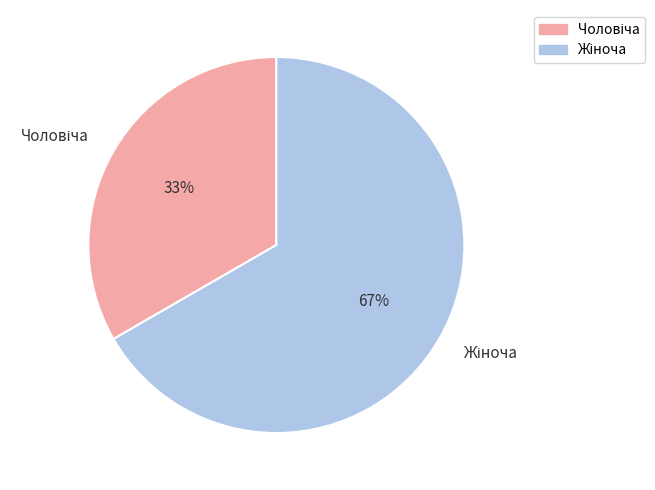

Is there a majority slice in this chart?

Yes